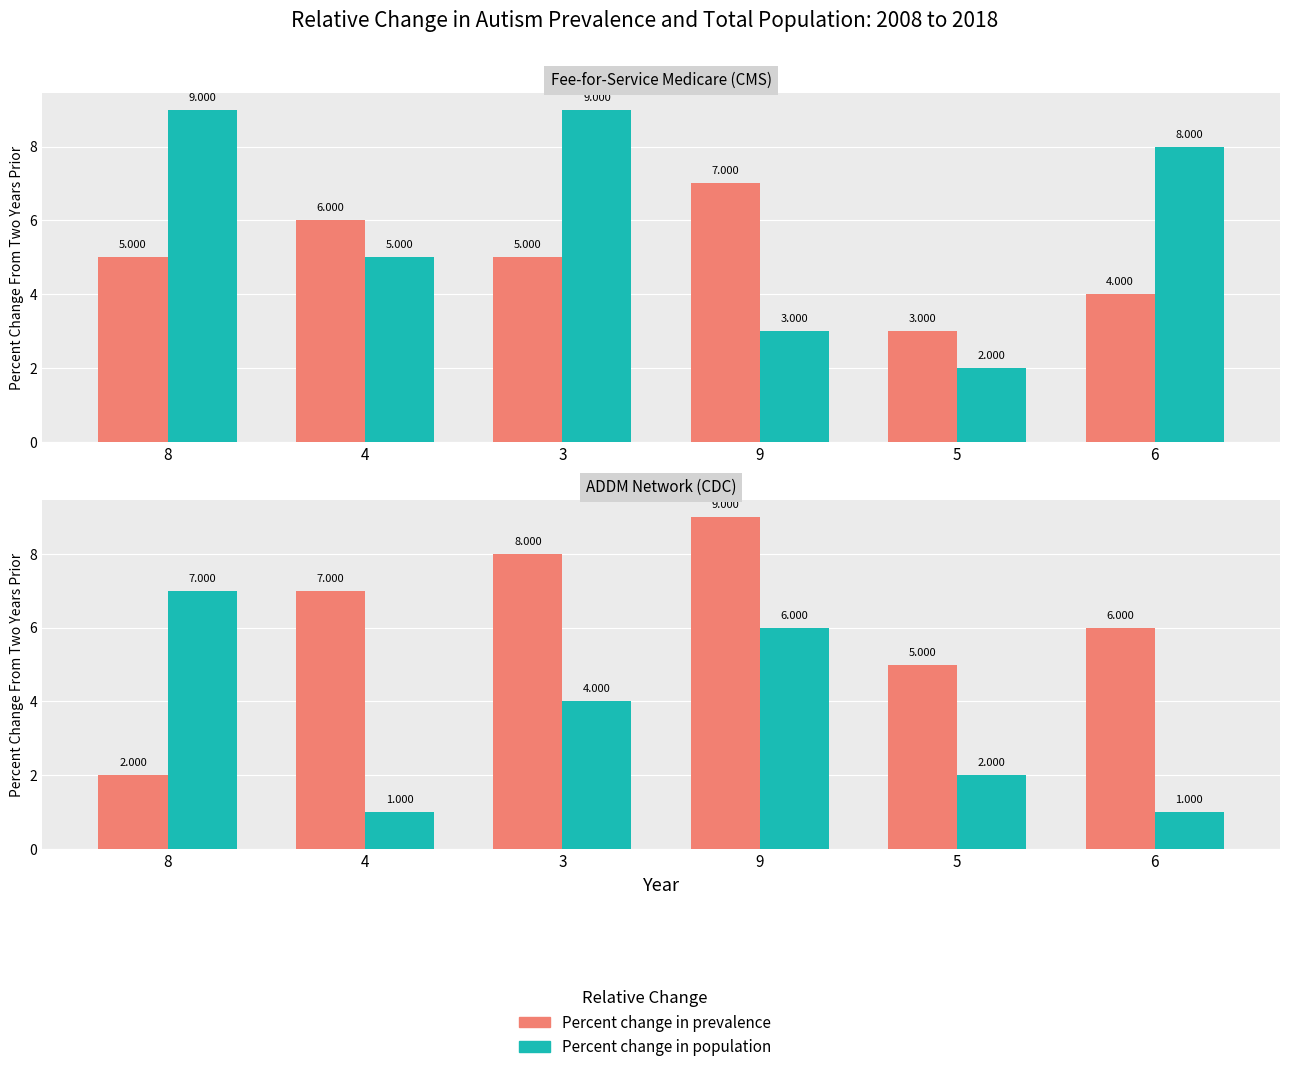

What is the difference between the Percent change in prevalence values at 8 and 6?

4